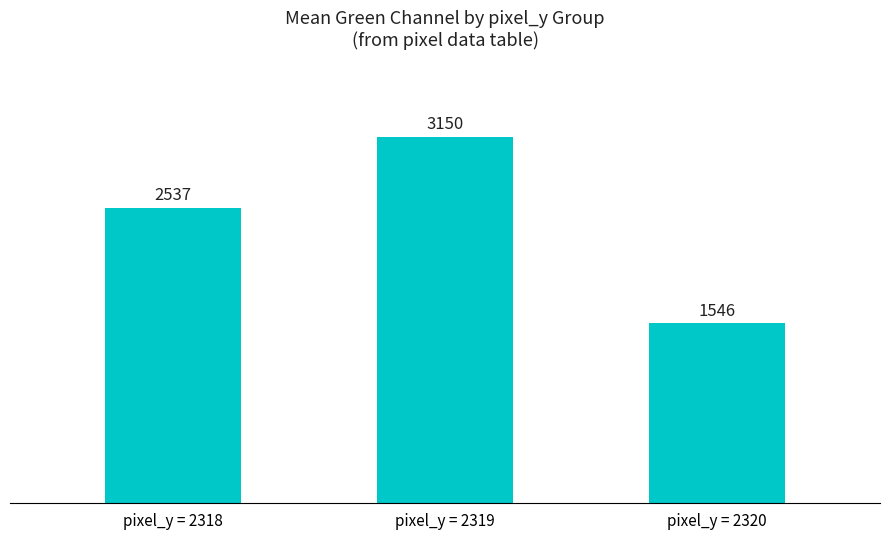

The chart shows a value of 1217 at pixel_y = 2318. True or false?

False